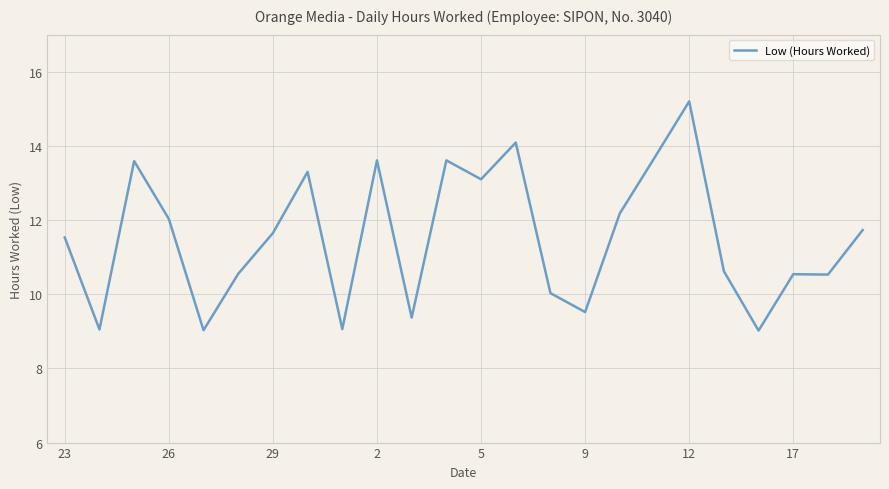

Does the chart have visible grid lines?

Yes